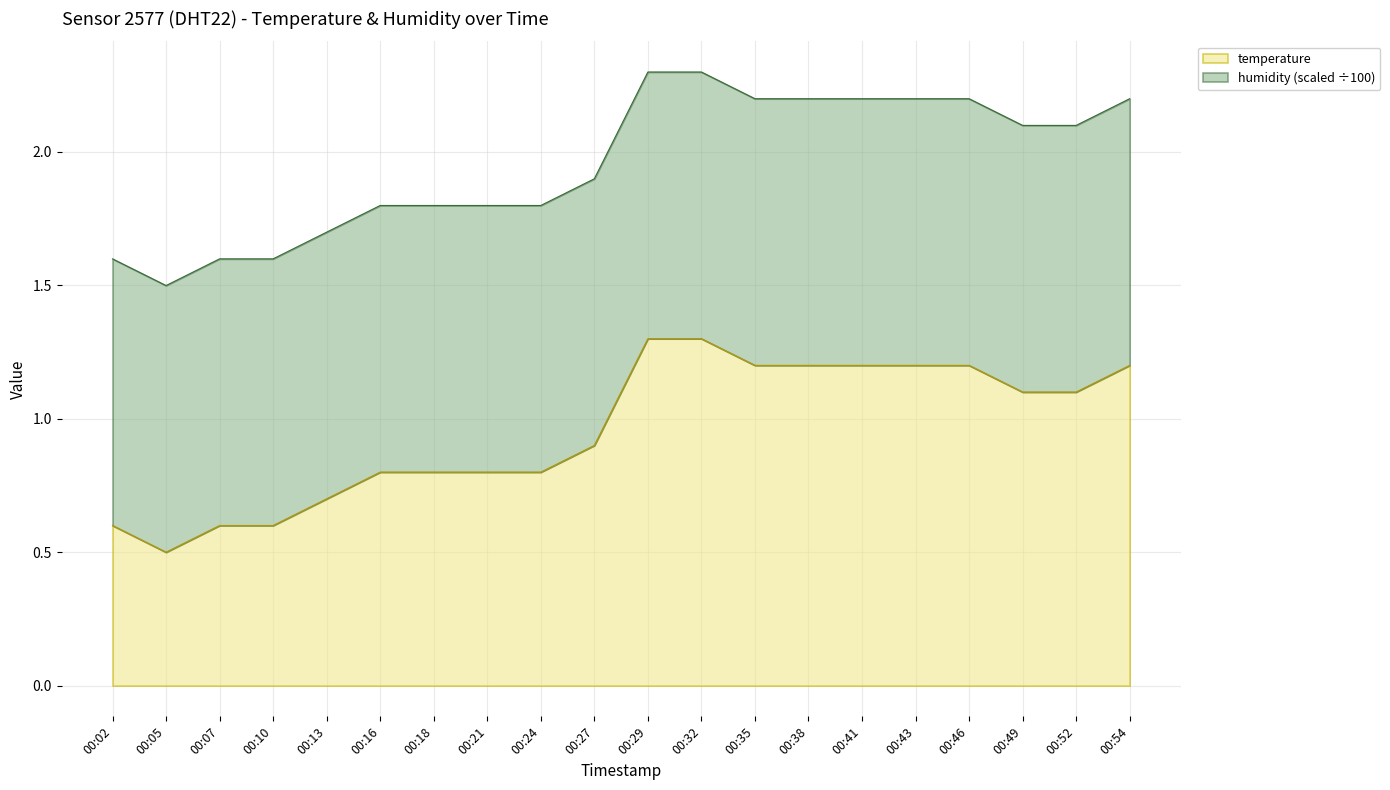

What is the change in value from 00:05 to 00:13?

+0.2